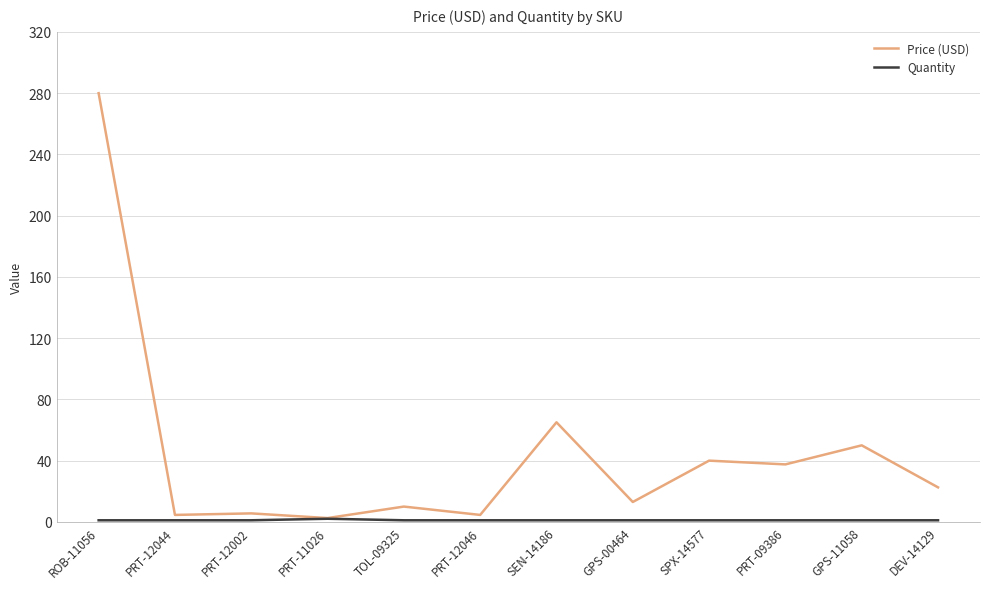

Which series has the largest total across all categories?

Price (USD)